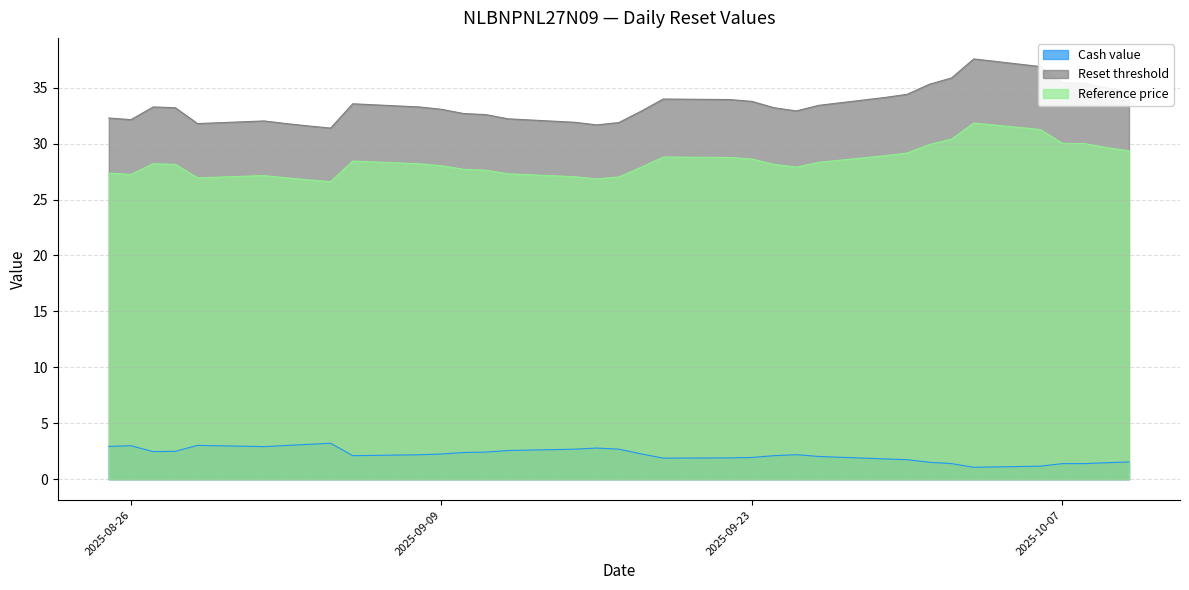

True or false: Cash value and Reference price intersect in this chart.

False